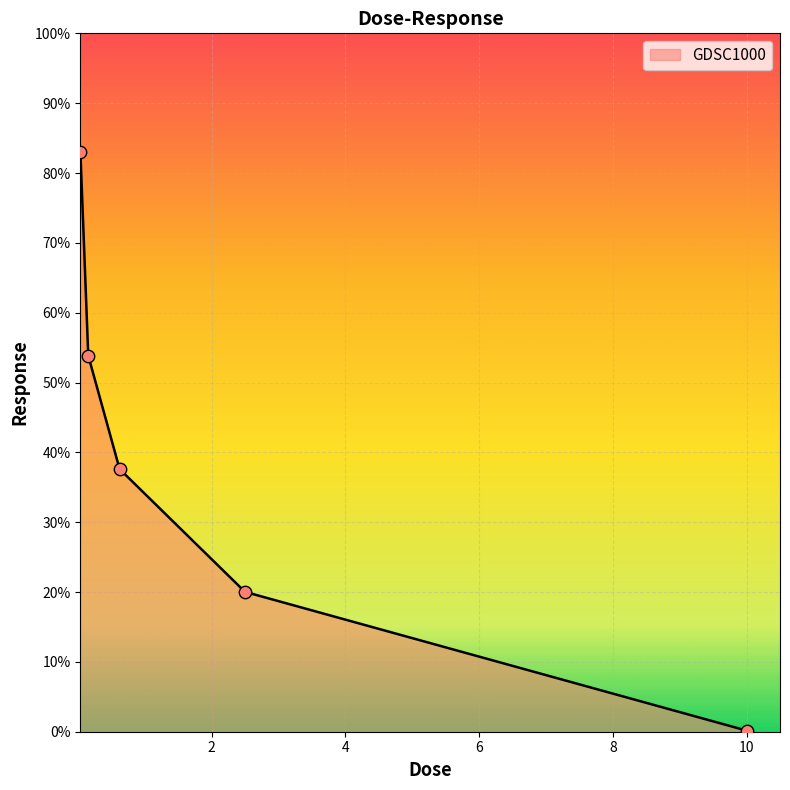

True or false: the data has more than 0 interior local peaks.

False